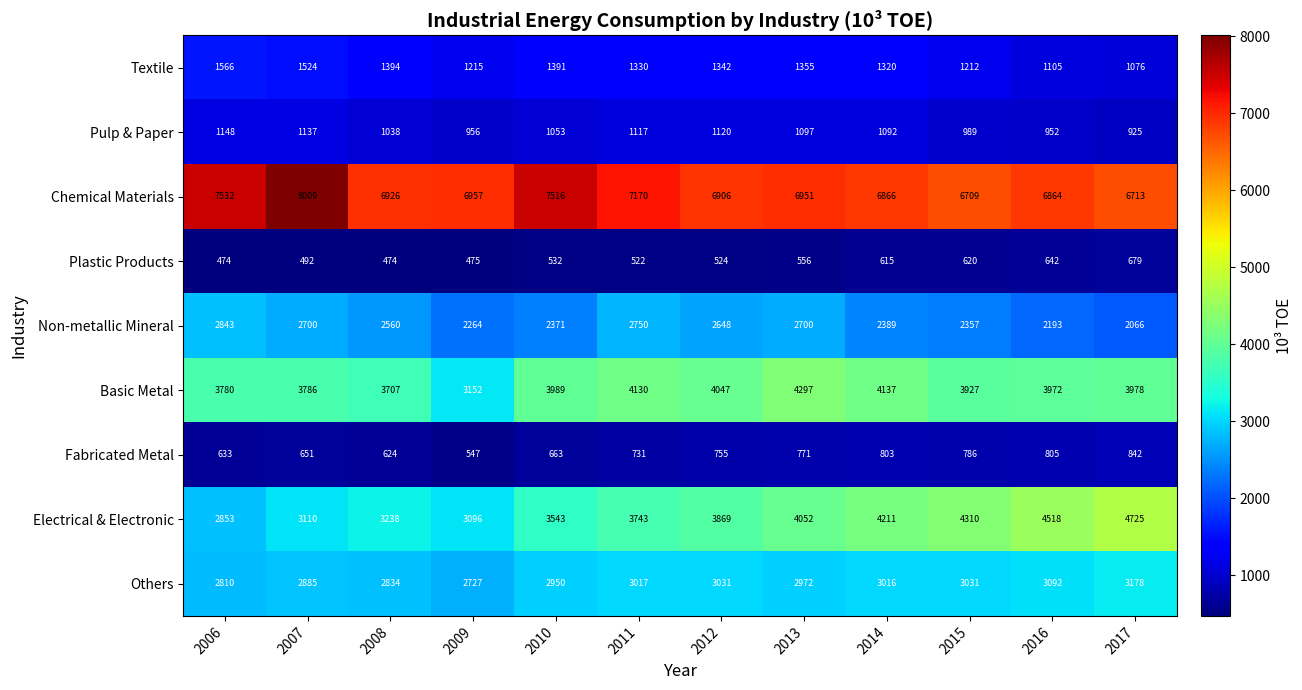

Is the value of Pulp & Paper at 2012 greater than the value of Electrical & Electronic at 2016?

No